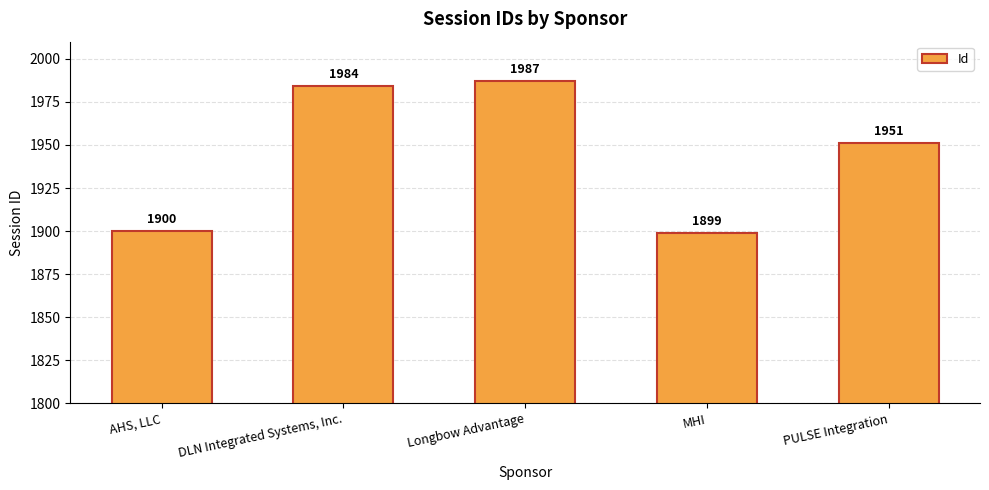

Reading right to left, extract all data points from this chart.

PULSE Integration=1951	MHI=1899	Longbow Advantage=1987	DLN Integrated Systems, Inc.=1984	AHS, LLC=1900